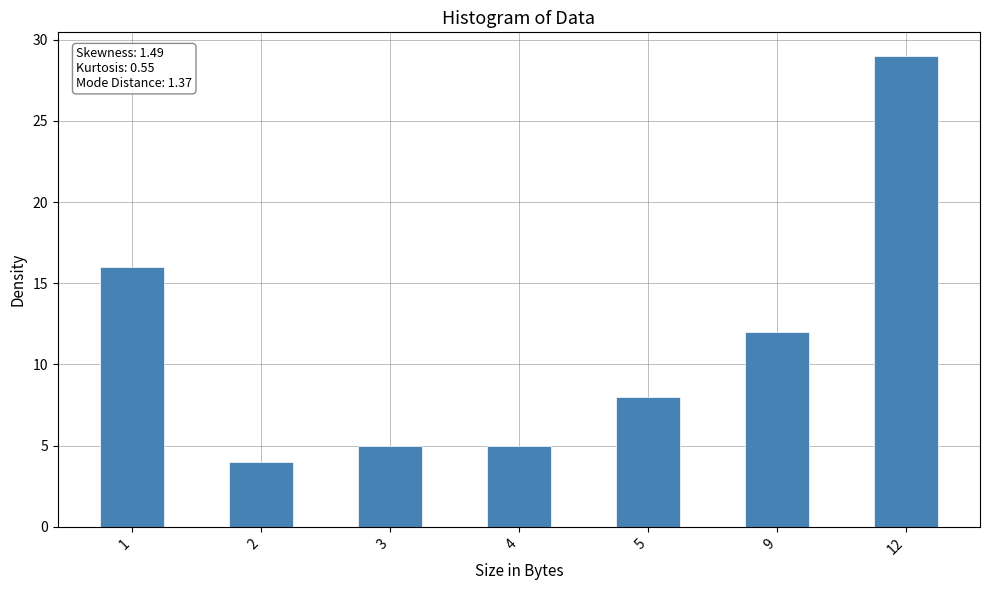

At which label does the data first exceed 8?

1